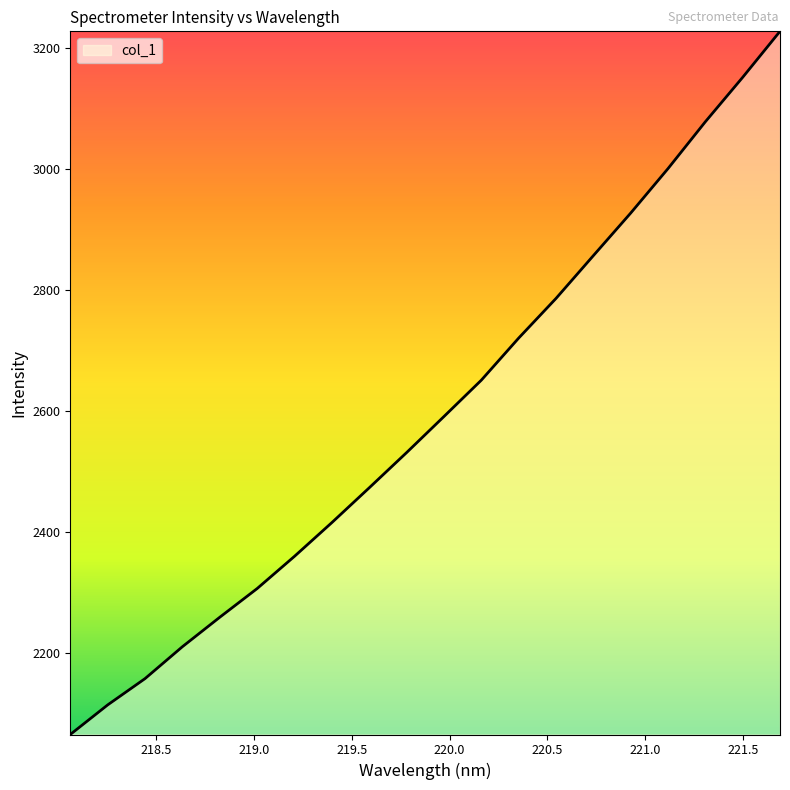

What is the difference between the maximum and minimum values?

1161.0